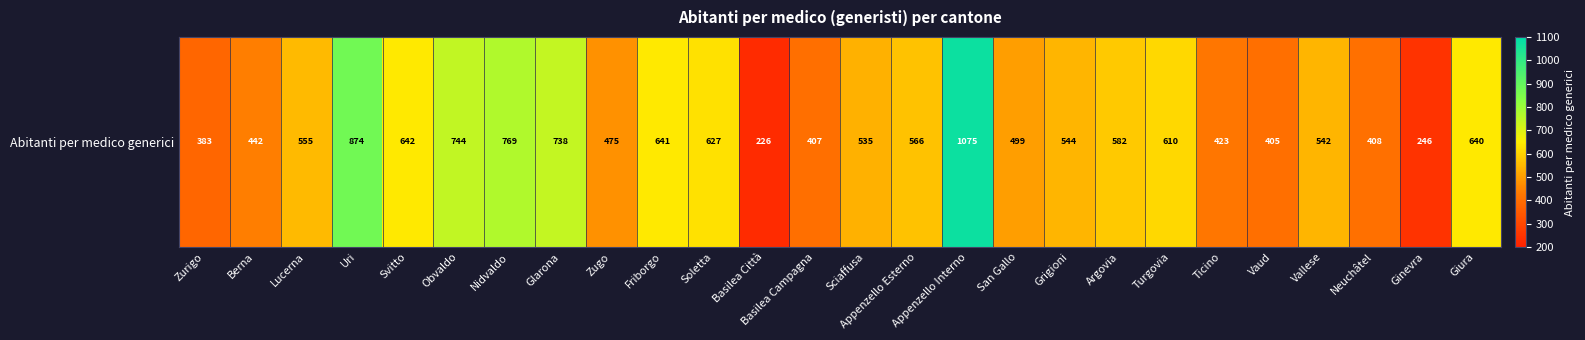

Reading left to right, transcribe all the data shown in this chart.

382.7	441.6	554.5	873.9	641.9	743.7	769.4	738.0	474.5	641.0	627.0	226.4	407.1	534.7	565.8	1075.2	499.2	543.8	582.2	610.4	423.0	405.0	542.4	407.6	246.0	639.9